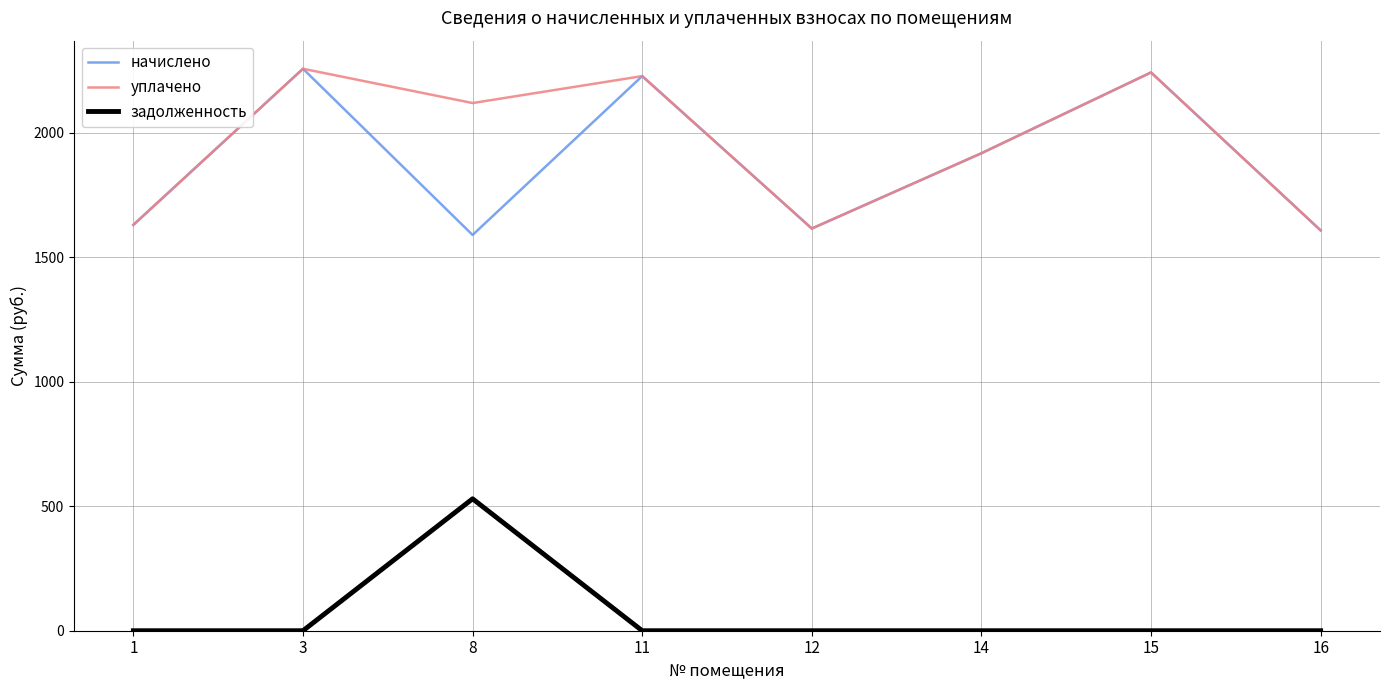

What is the sum of the уплачено values at 16 and 12?

3222.4